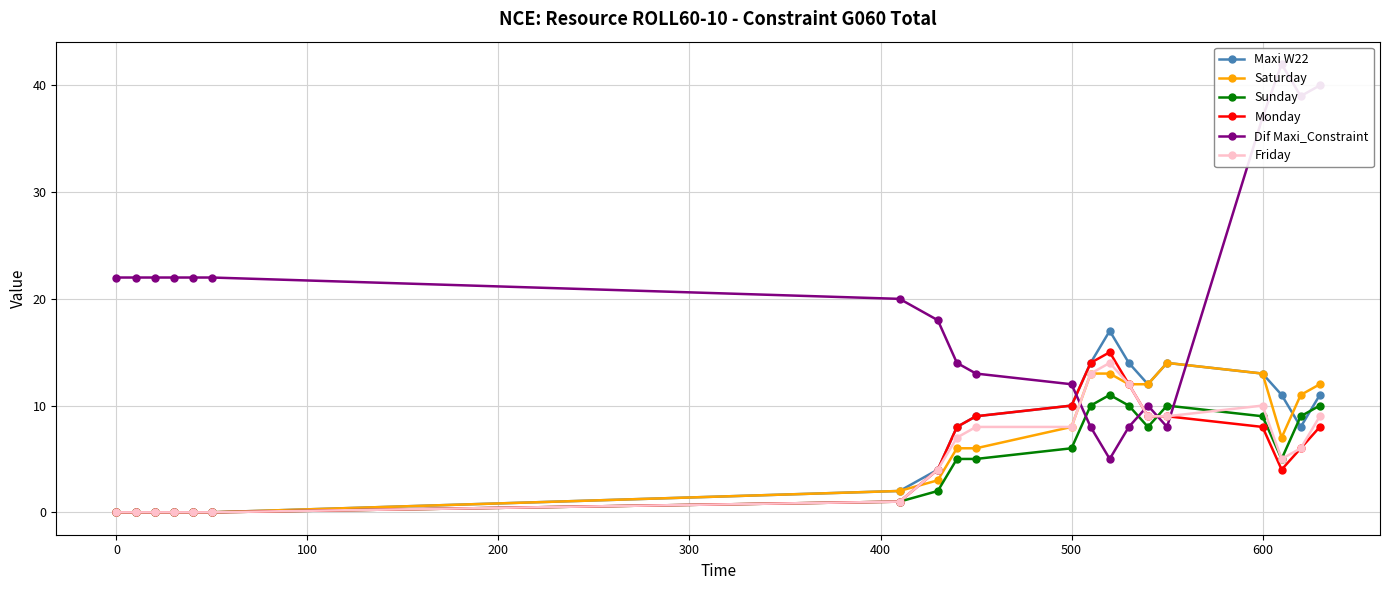

True or false: Monday has a value of 3 at 500.

False